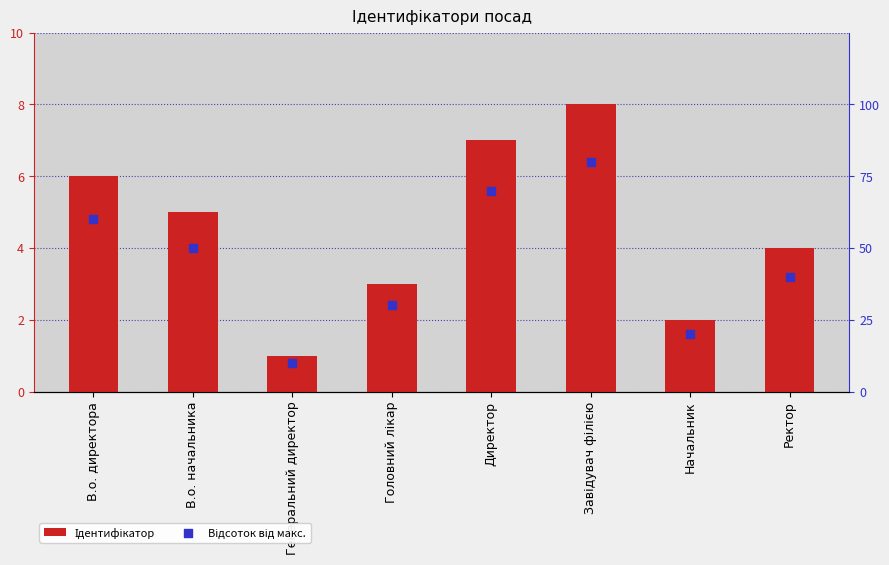

What are all the series names shown in the legend?

Ідентифікатор, Відсоток від макс.